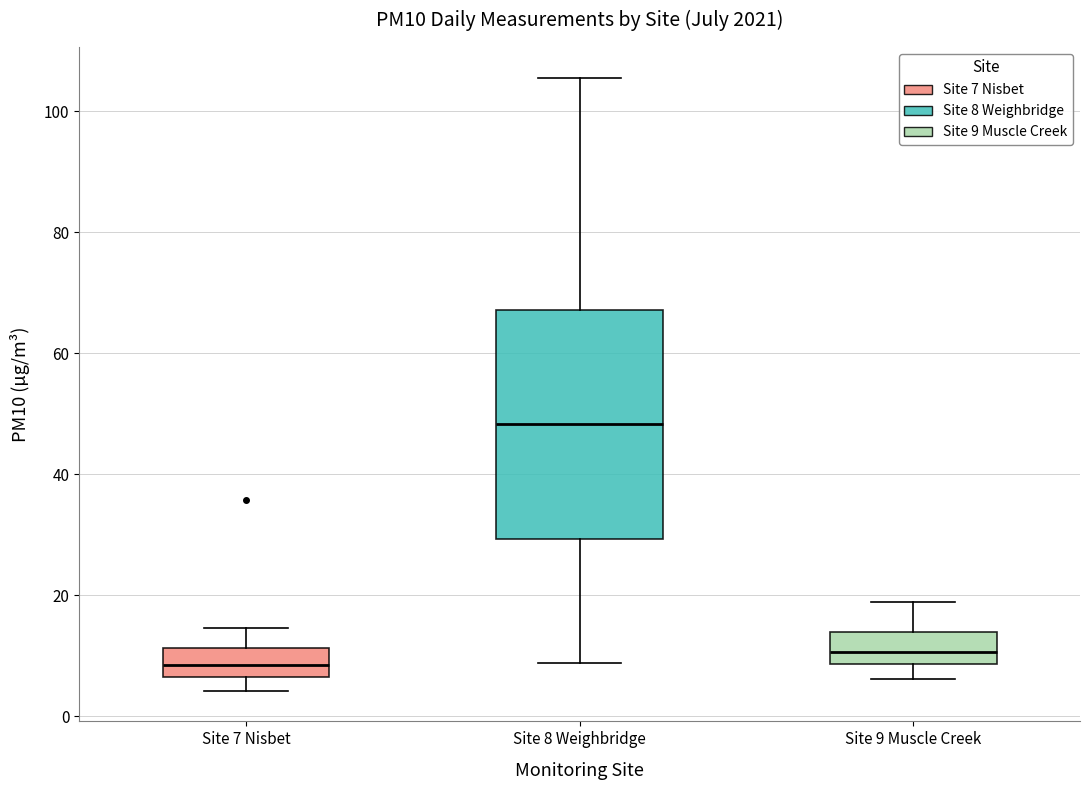

Comparing the boxes themselves (not the whiskers), which one is the tallest?

Site 8 Weighbridge